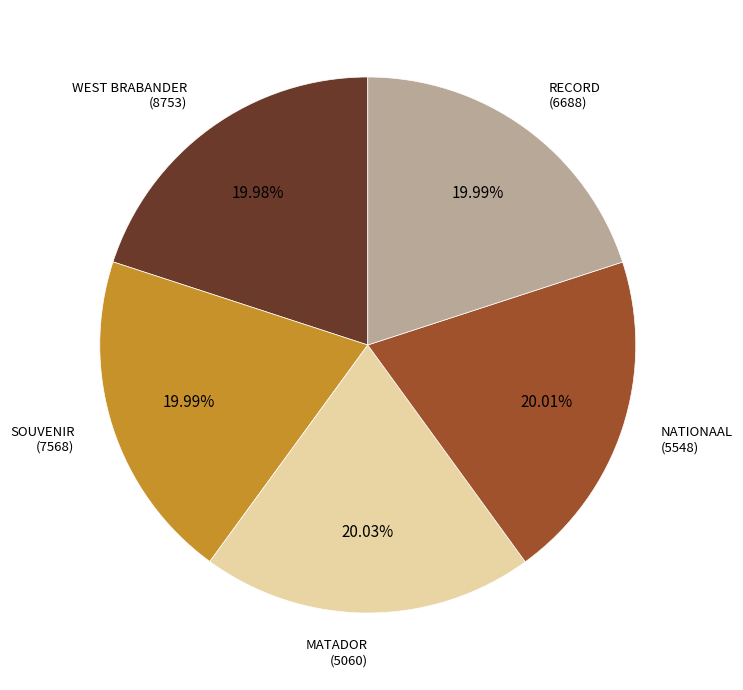

What is the ratio of the value at SOUVENIR (7568) to the value at MATADOR (5060)?

1.0